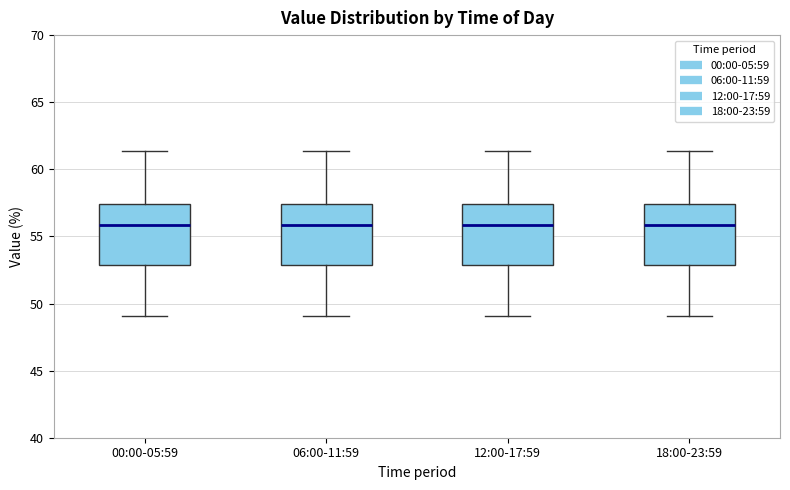

Where does the lower whisker of the box for 06:00-11:59 end on the y-axis? The values are not printed on the chart, so give them approximately, as read against the axis.

49.0